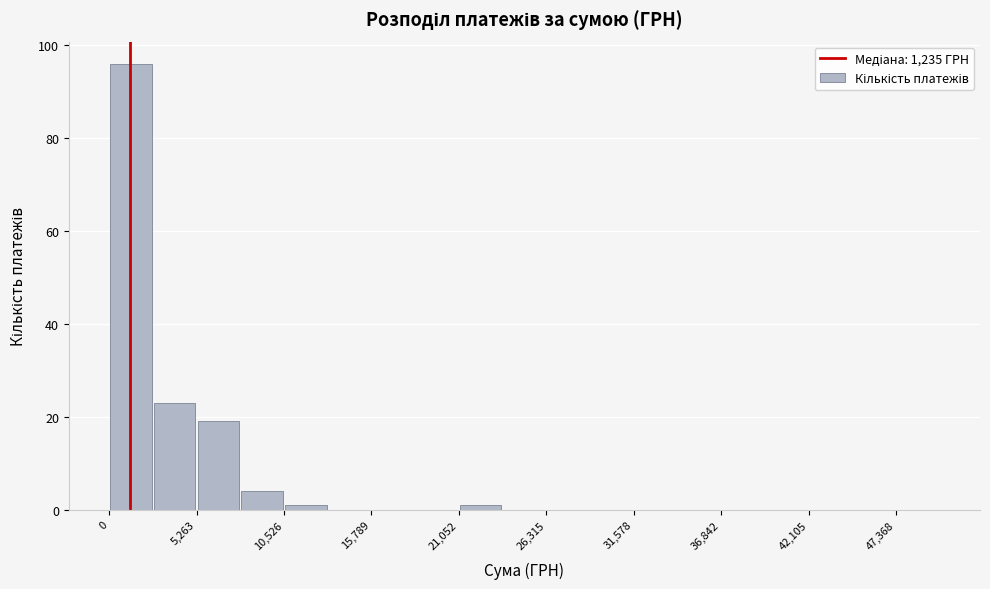

Read against the x-axis, roughly where is the centre of the tallest bar?

1000